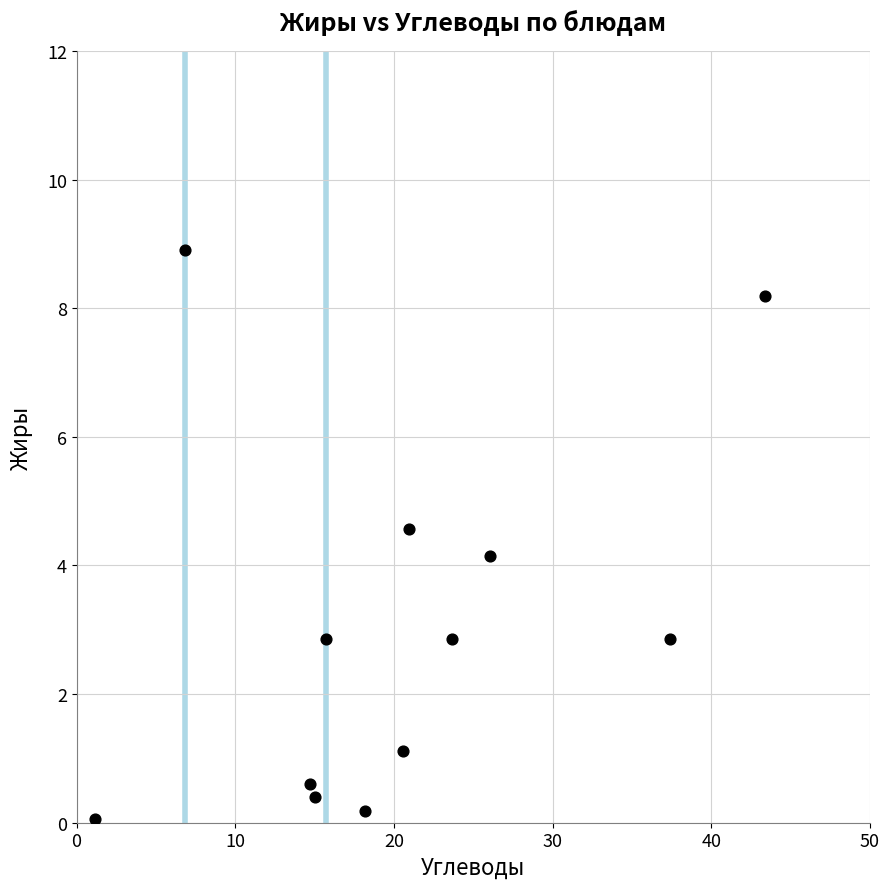

What Y value in the scatter plot is closest to 4?

4.1